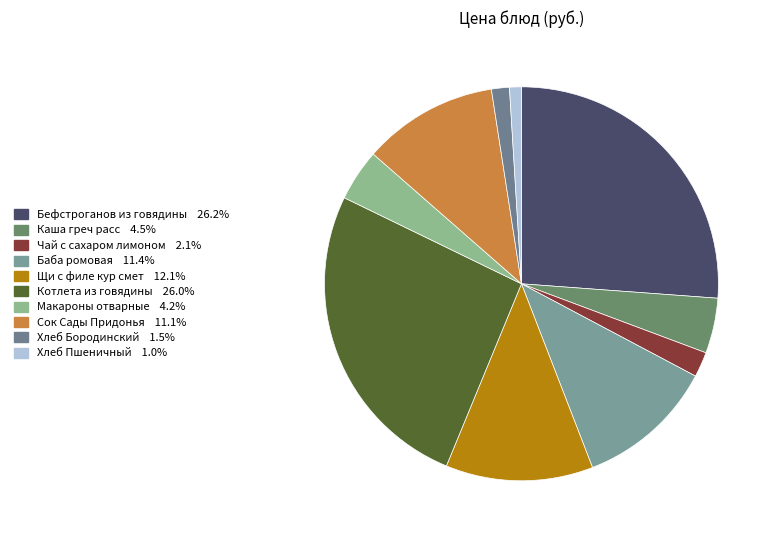

Count the number of slices in the pie.

10